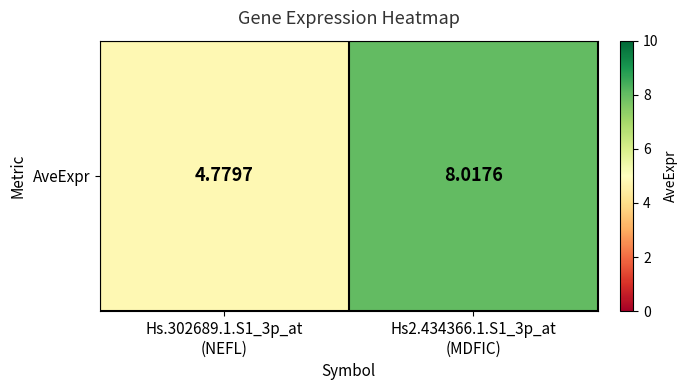

The value at Hs.302689.1.S1_3p_at
(NEFL) is 7.2. True or false?

False